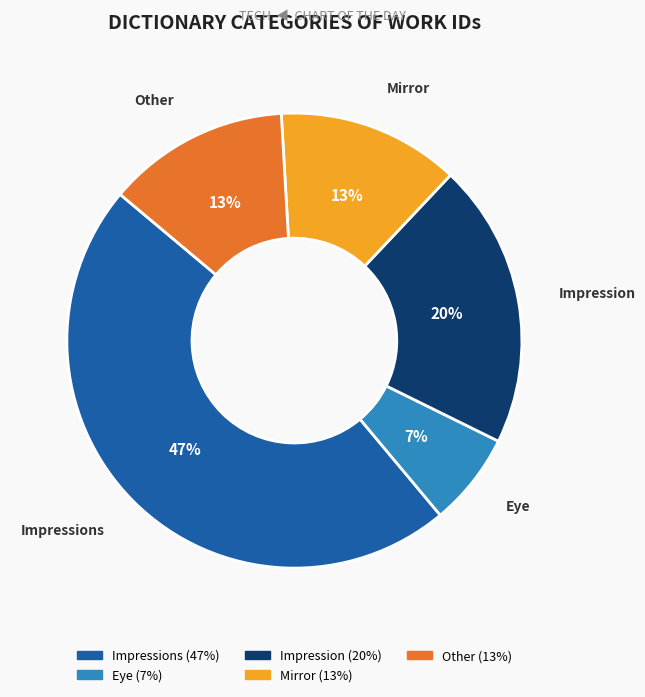

To the nearest percent, what is the average slice percentage?

20%